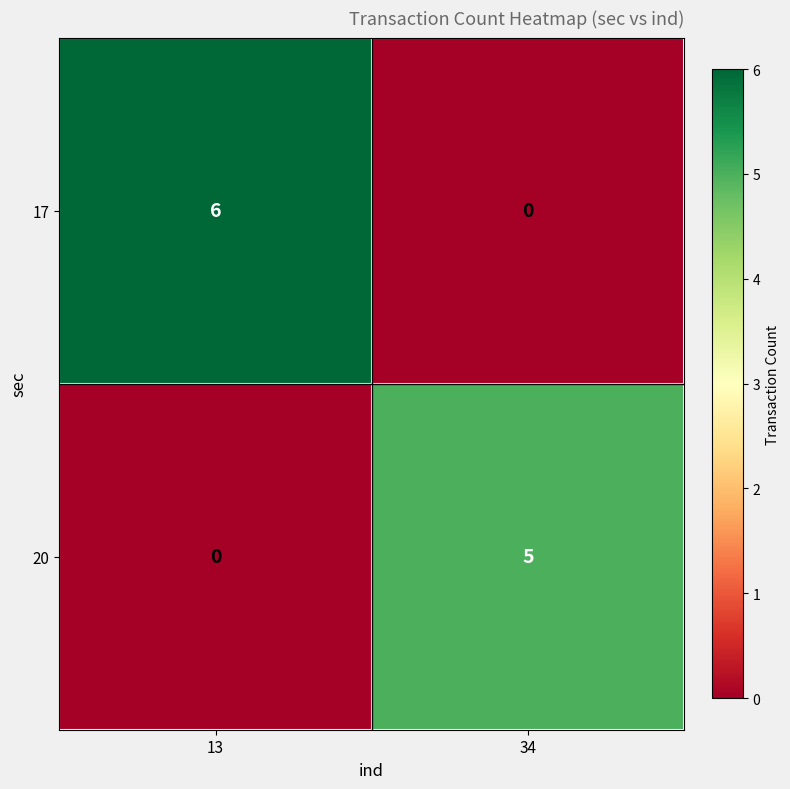

What is the total value across all series at 13?

6